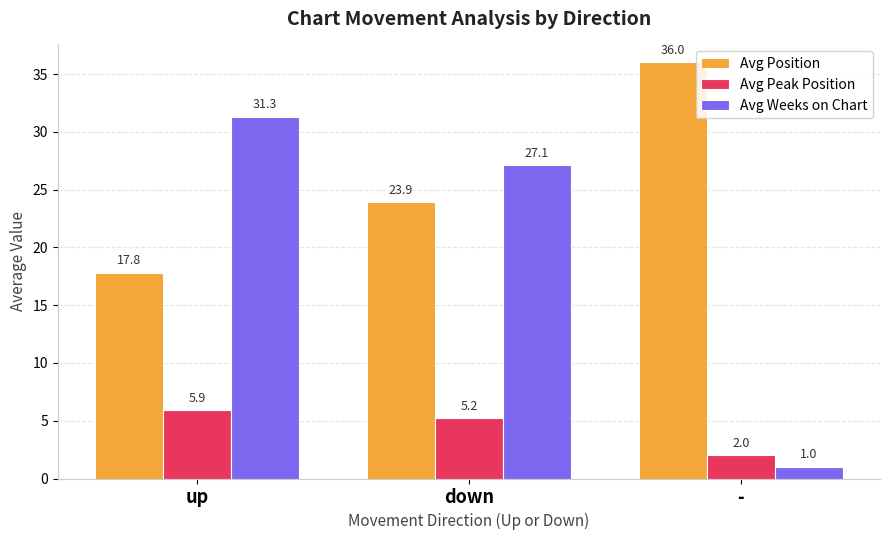

What is the sum of all Avg Position values?

77.7